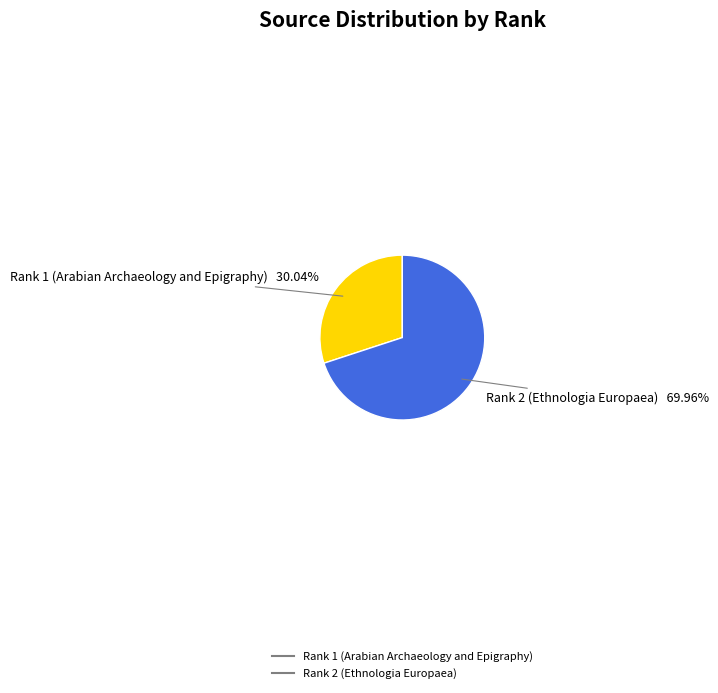

The Rank 2 (Ethnologia Europaea) slice represents 70% of the pie. True or false?

True